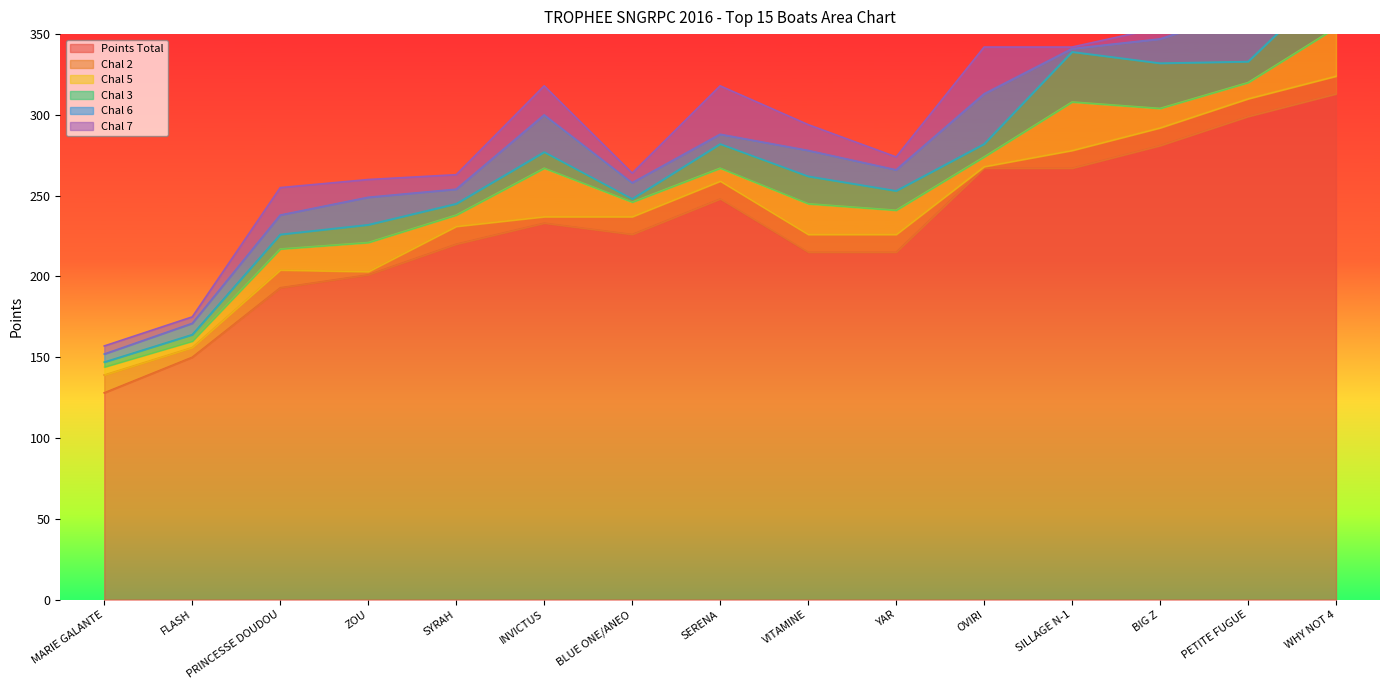

How many interior local peaks does the Chal 2 series have?

2